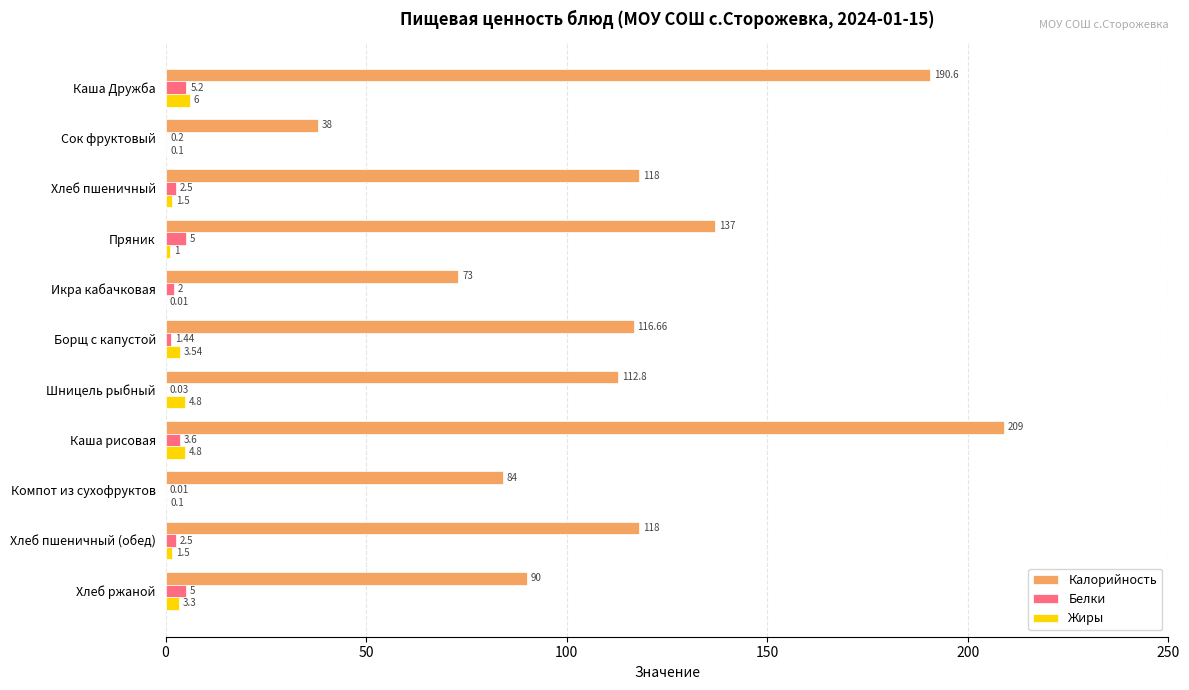

Which series has the largest range (max minus min)?

Калорийность